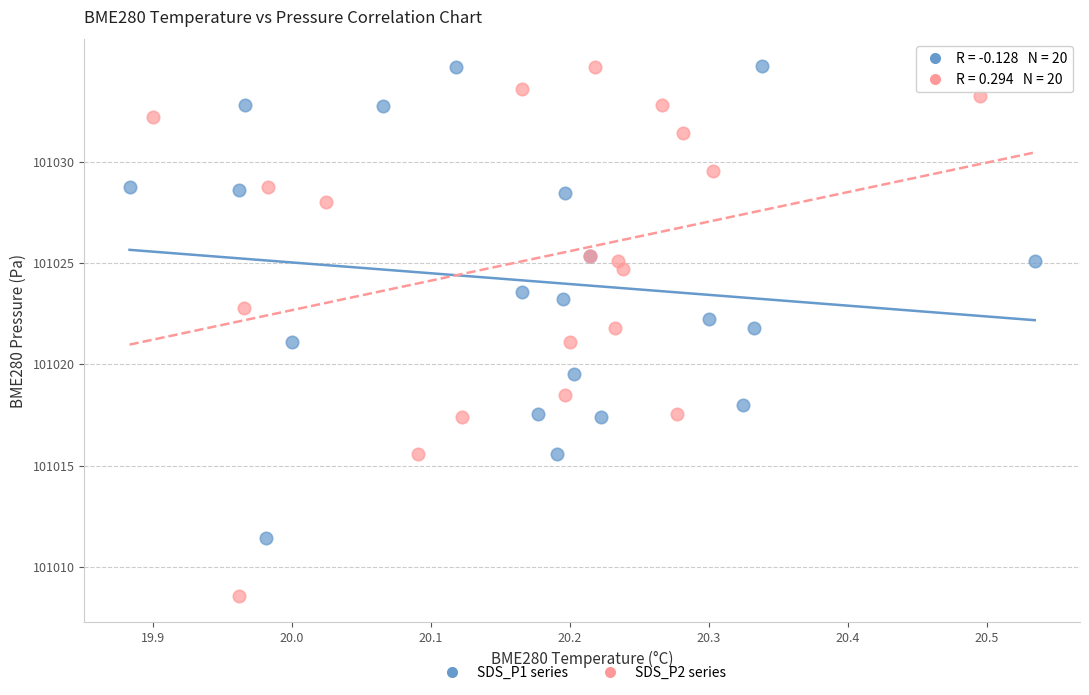

Which series contains the lowest Y value?

SDS_P2 series